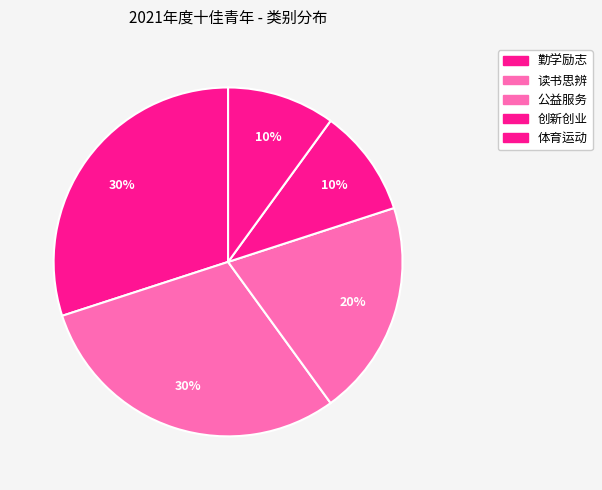

Count the number of slices in the pie.

5